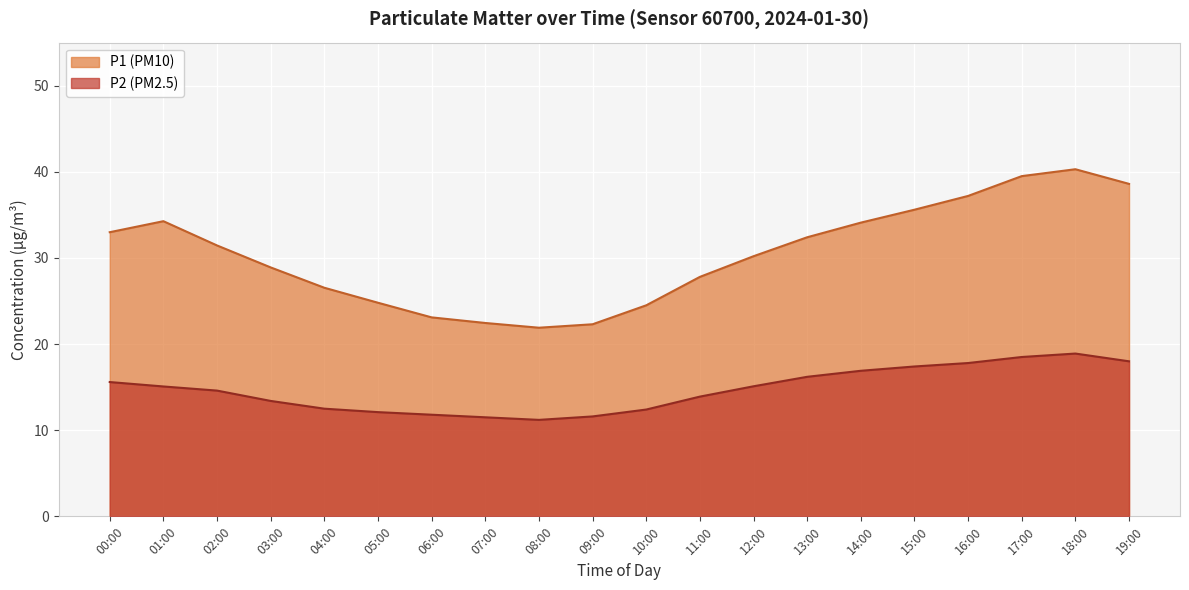

True or false: P2 (PM2.5) and P1 (PM10) cross at least once.

False